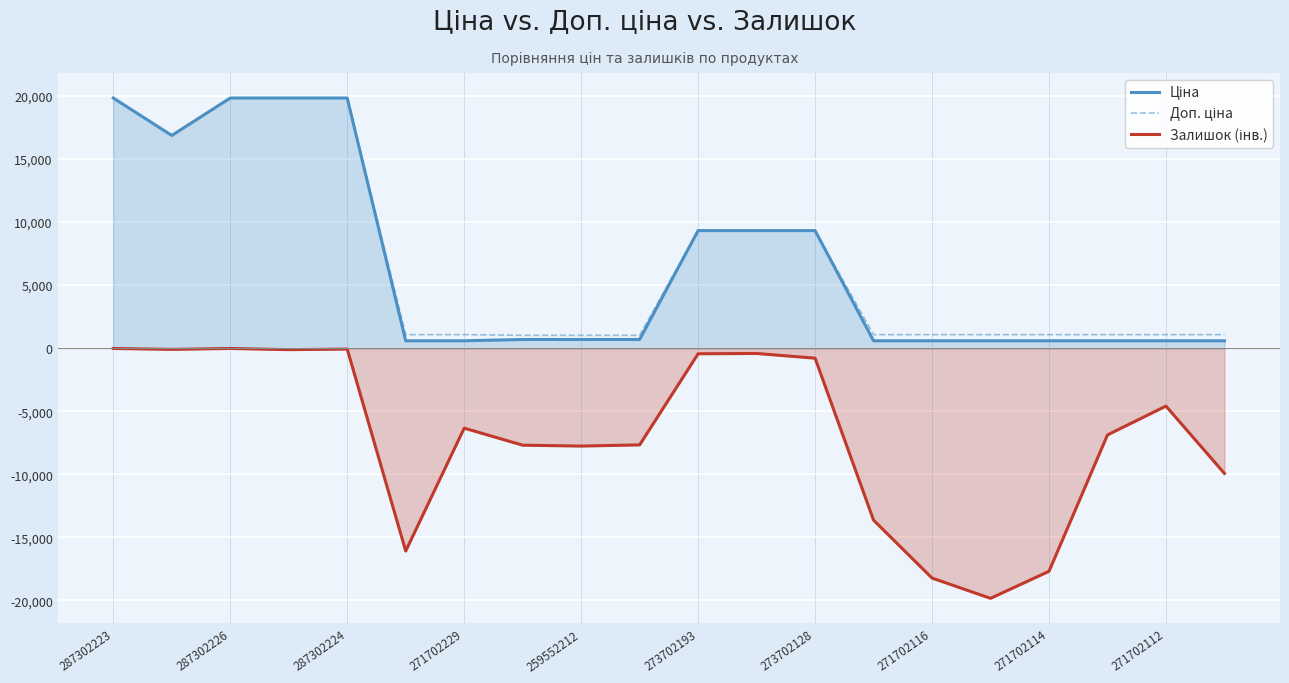

What is the maximum value shown in the chart?

19831.1